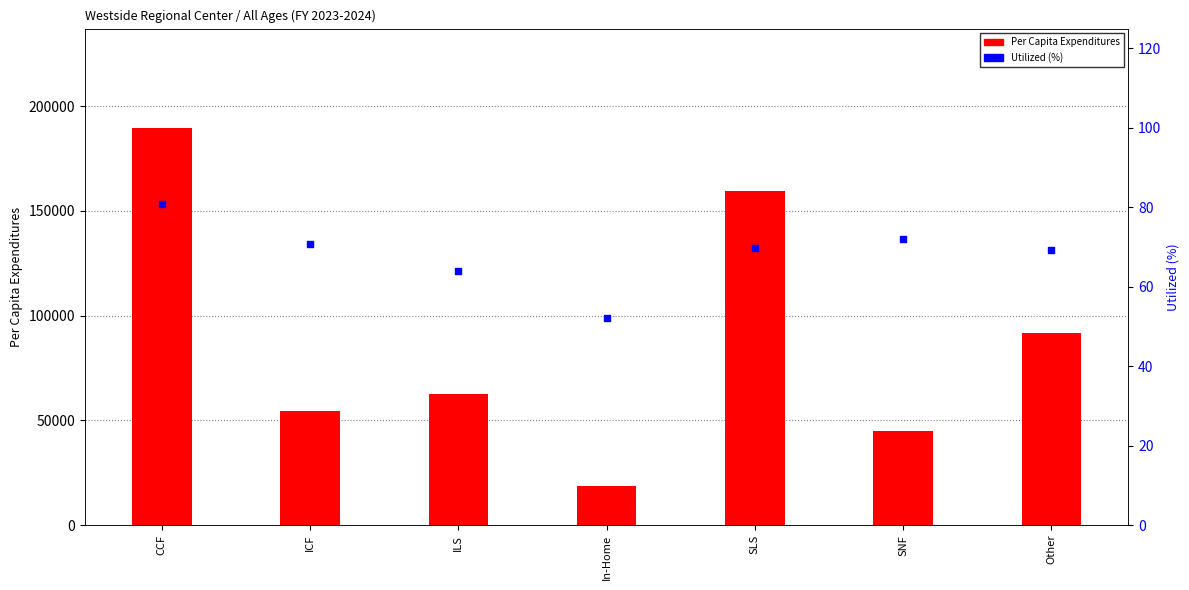

Which series contains the lowest Y value?

Utilized (%)